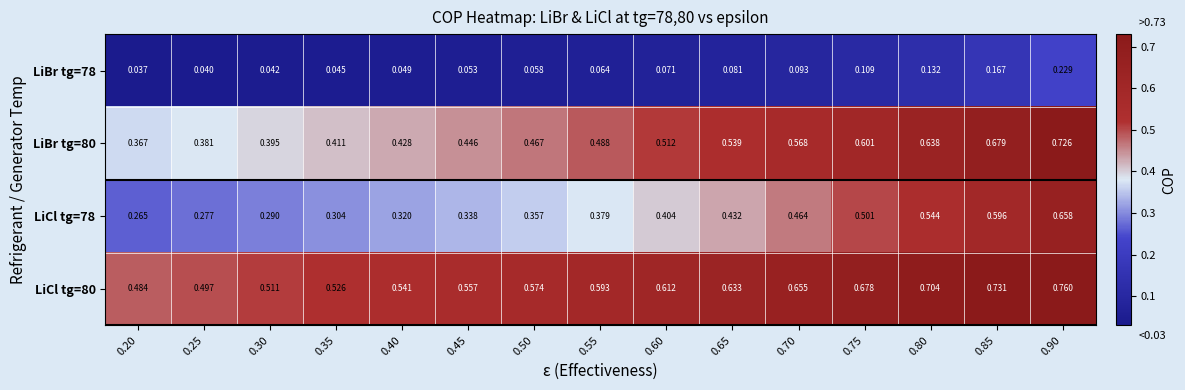

Reading right to left, transcribe all the data shown in this chart.

LiBr tg=78: 0.90=0.2	0.85=0.2	0.80=0.1	0.75=0.1	0.70=0.1	0.65=0.1	0.60=0.1	0.55=0.1	0.50=0.1	0.45=0.1	0.40=0.0	0.35=0.0	0.30=0.0	0.25=0.0	0.20=0.0
LiBr tg=80: 0.90=0.7	0.85=0.7	0.80=0.6	0.75=0.6	0.70=0.6	0.65=0.5	0.60=0.5	0.55=0.5	0.50=0.5	0.45=0.4	0.40=0.4	0.35=0.4	0.30=0.4	0.25=0.4	0.20=0.4
LiCl tg=78: 0.90=0.7	0.85=0.6	0.80=0.5	0.75=0.5	0.70=0.5	0.65=0.4	0.60=0.4	0.55=0.4	0.50=0.4	0.45=0.3	0.40=0.3	0.35=0.3	0.30=0.3	0.25=0.3	0.20=0.3
LiCl tg=80: 0.90=0.8	0.85=0.7	0.80=0.7	0.75=0.7	0.70=0.7	0.65=0.6	0.60=0.6	0.55=0.6	0.50=0.6	0.45=0.6	0.40=0.5	0.35=0.5	0.30=0.5	0.25=0.5	0.20=0.5